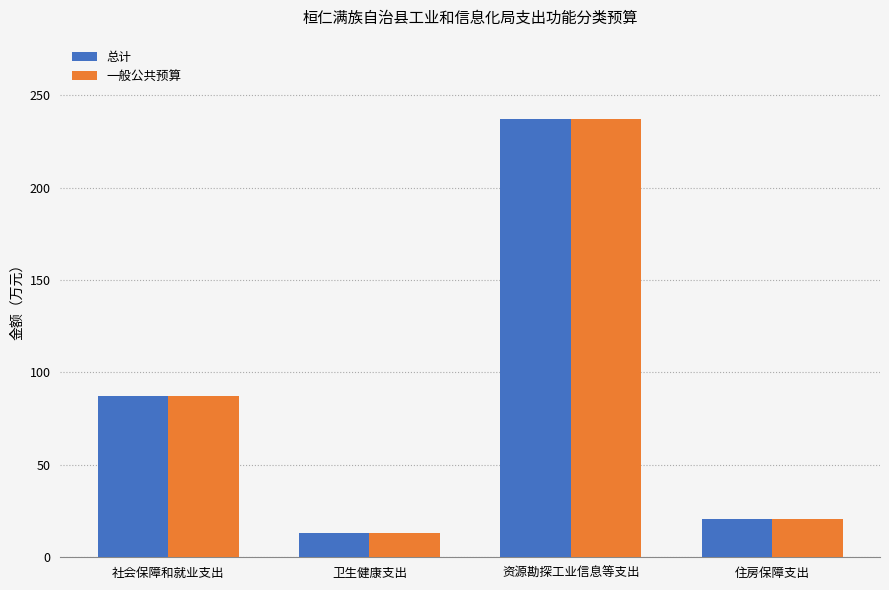

What is the total value across all series at 卫生健康支出?

26.4